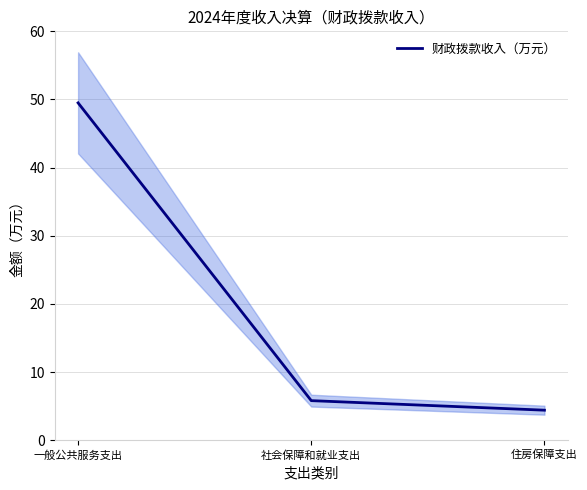

Rank the categories by value from lowest to highest.

住房保障支出, 社会保障和就业支出, 一般公共服务支出